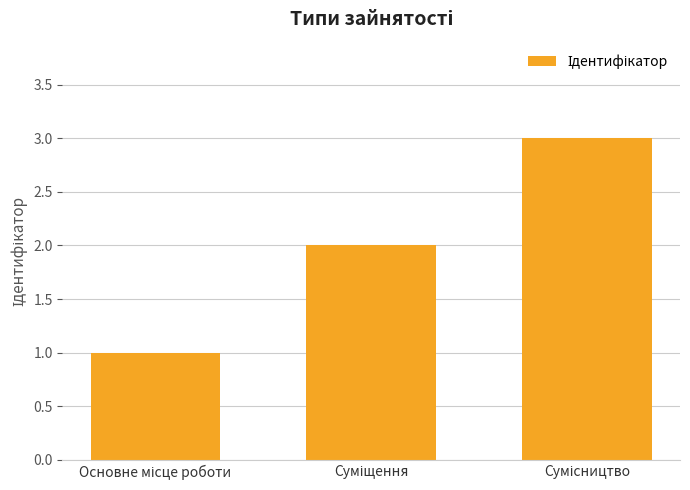

What is the greatest value displayed?

3